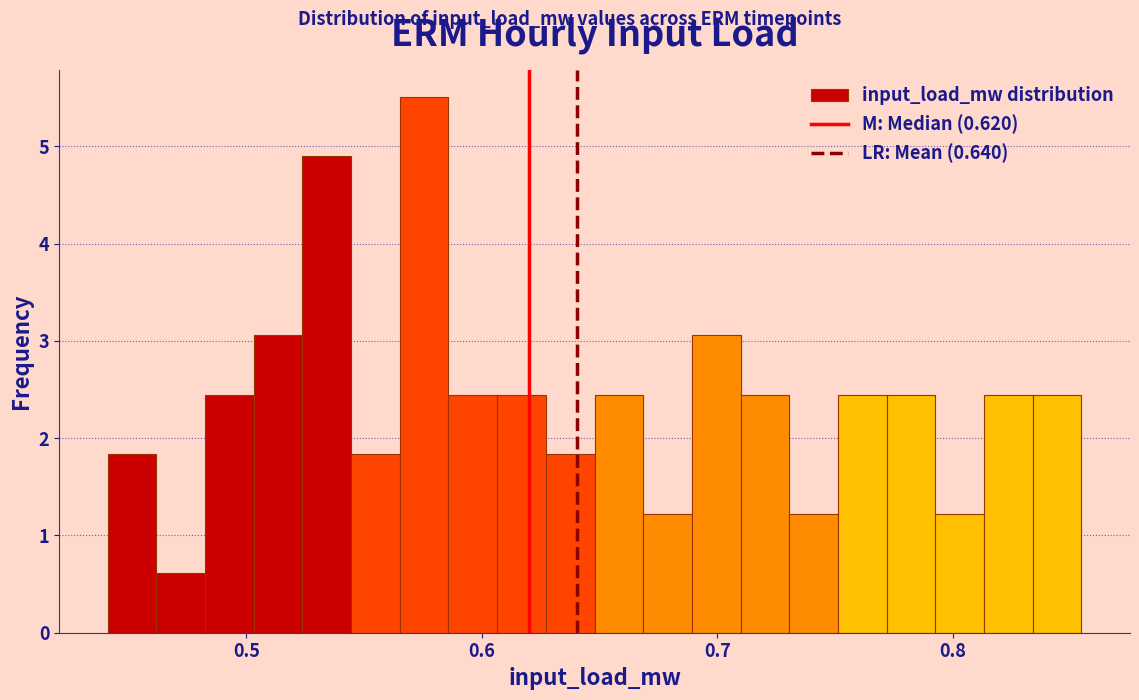

Around what value on the x-axis is the tallest bar? Give the approximate position of its centre, as read against the axis.

0.58